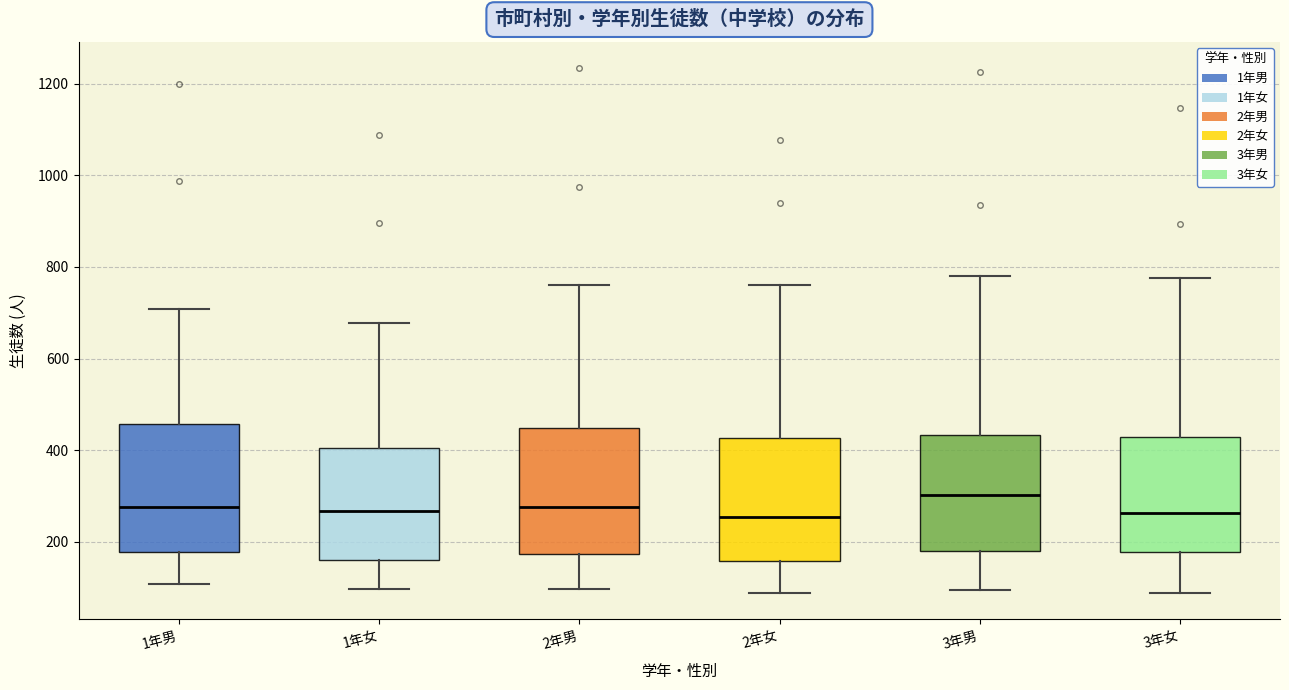

Where is the upper edge of the box for 1年男 on the y-axis? The values are not printed on the chart, so give them approximately, as read against the axis.

460